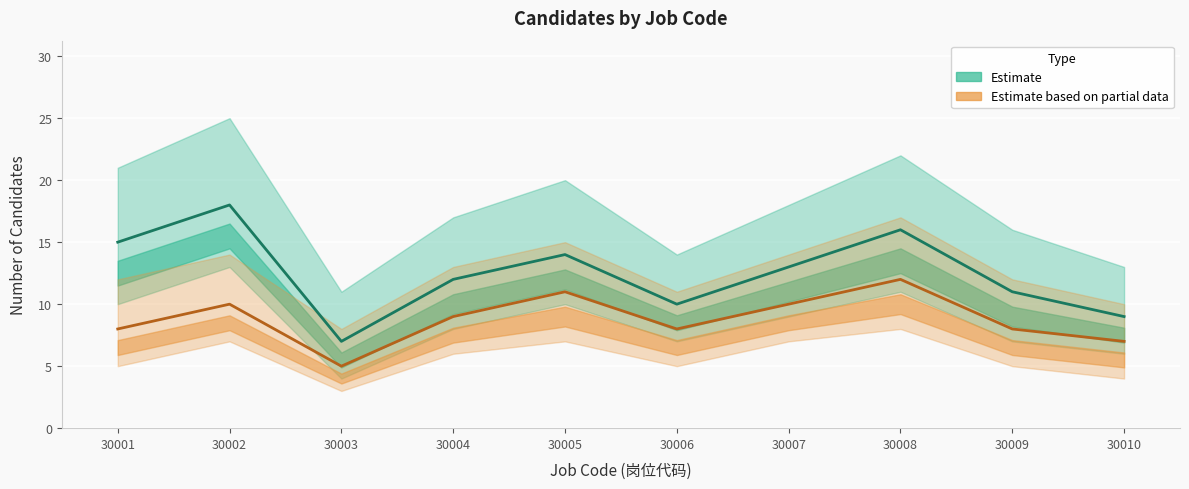

In Estimate based on partial data, how many points are higher than both neighbors (excluding endpoints)?

3